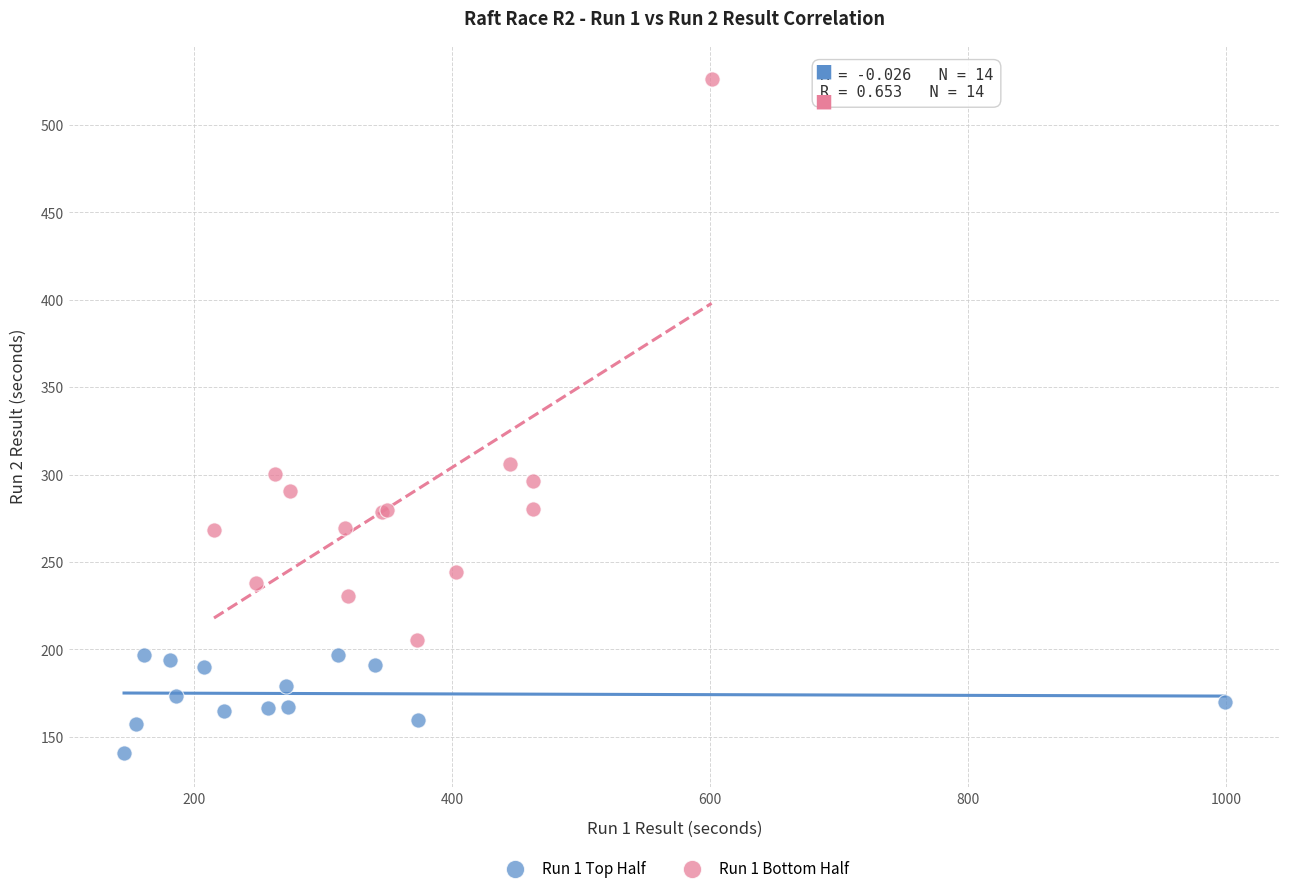

Which series has the largest Y range (max minus min)?

Run 1 Bottom Half